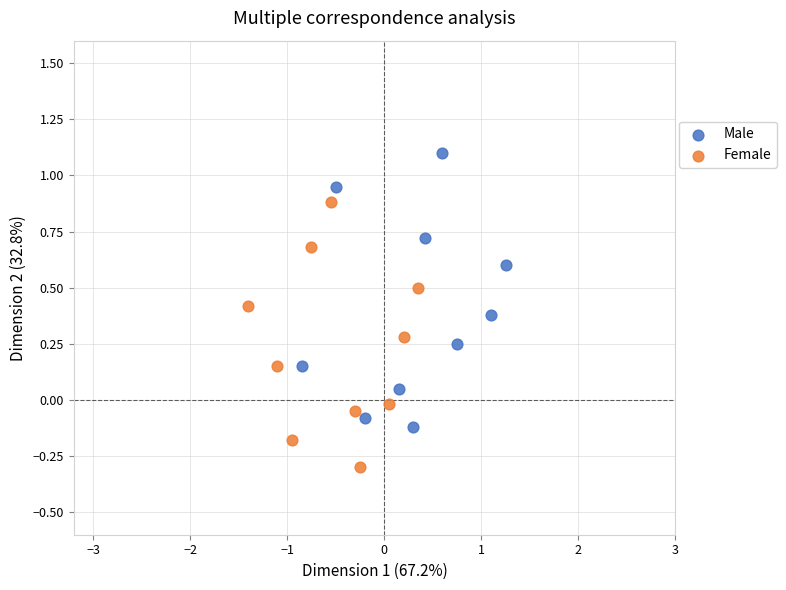

Which series reaches the maximum Y coordinate?

Male